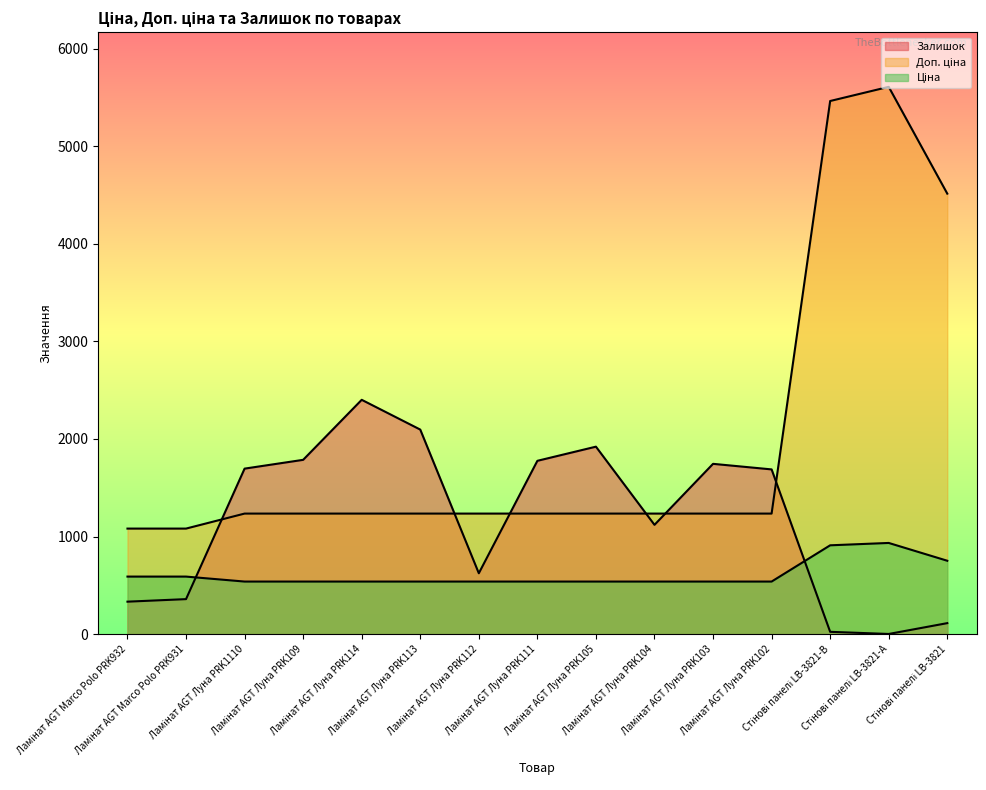

Count the number of categories in the chart.

15